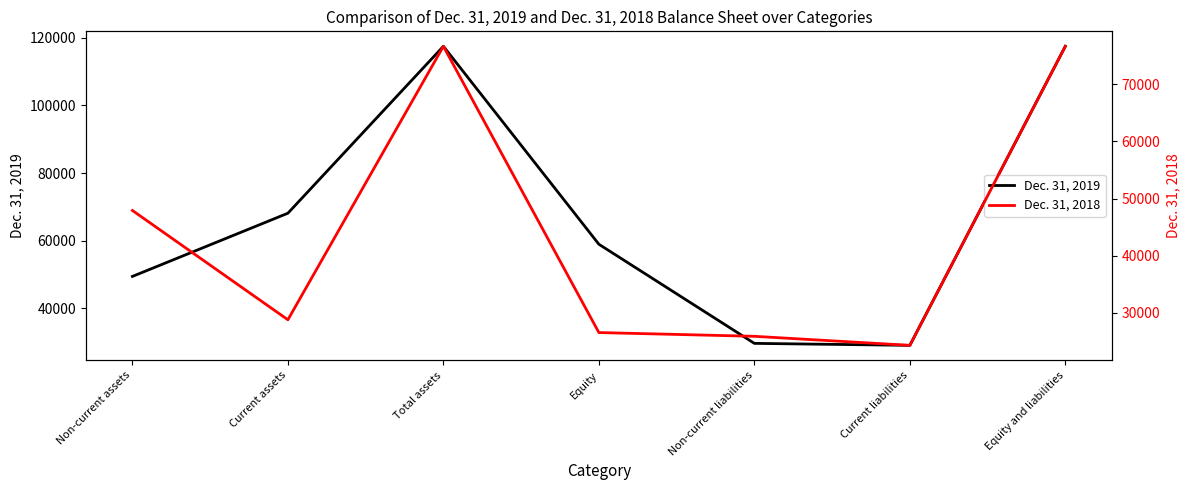

At Non-current assets, list the series in order from largest to smallest.

Dec. 31, 2019, Dec. 31, 2018